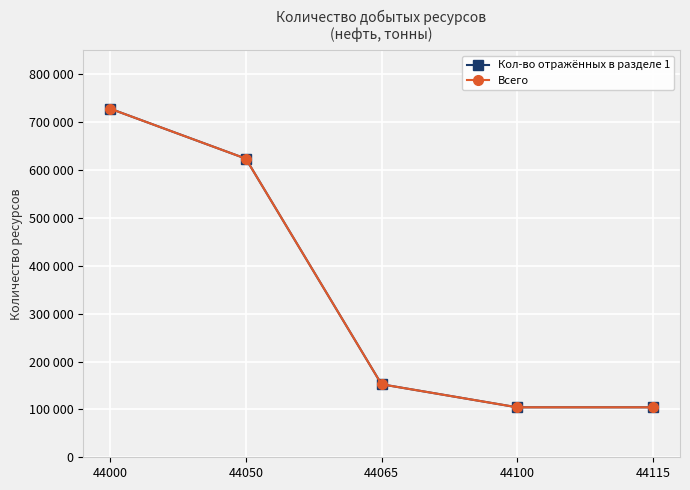

Does the chart have visible grid lines?

Yes